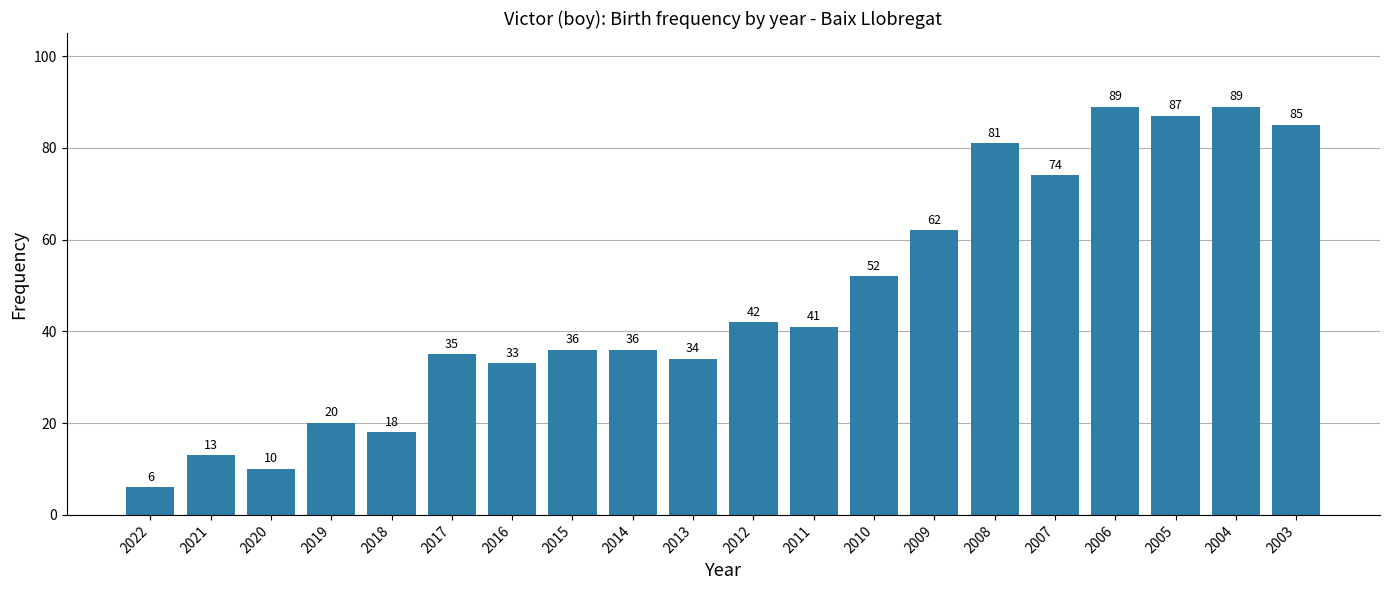

How many data points are less than 41?

10